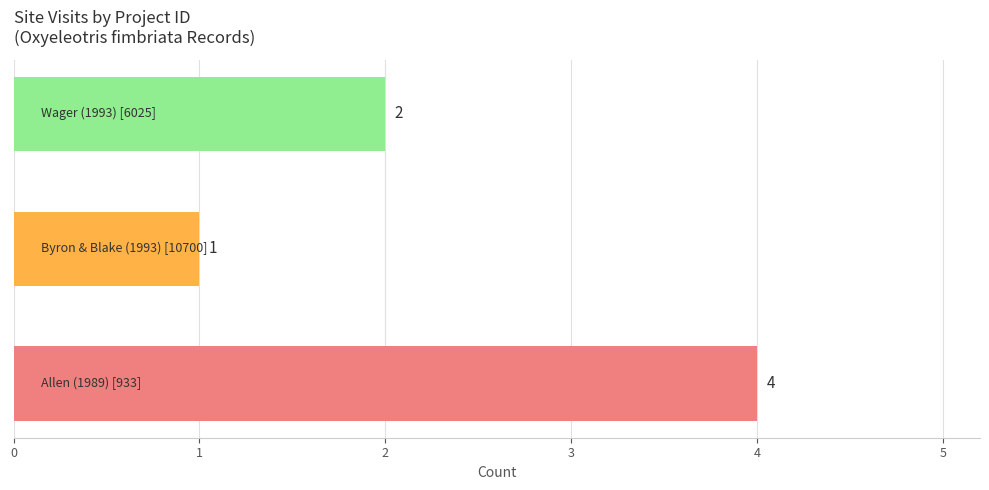

How many values are between 1 and 4?

3